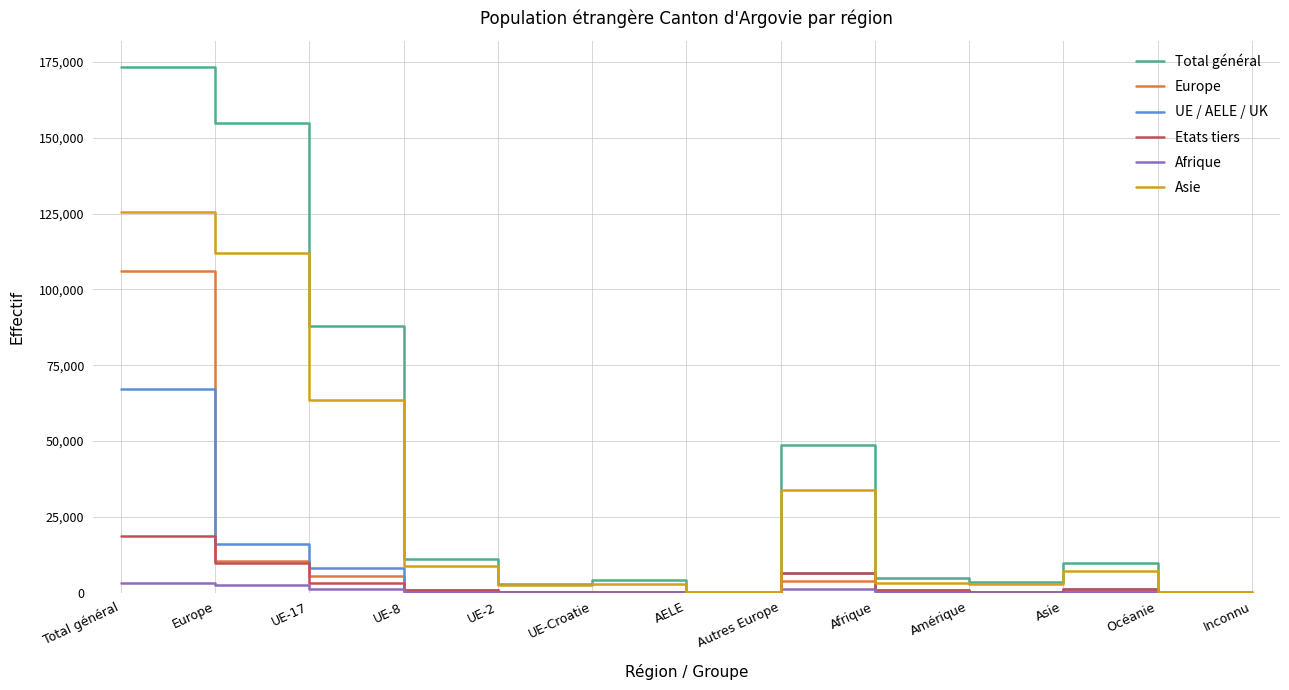

The Total général series shows 173214 at Total général. True or false?

True